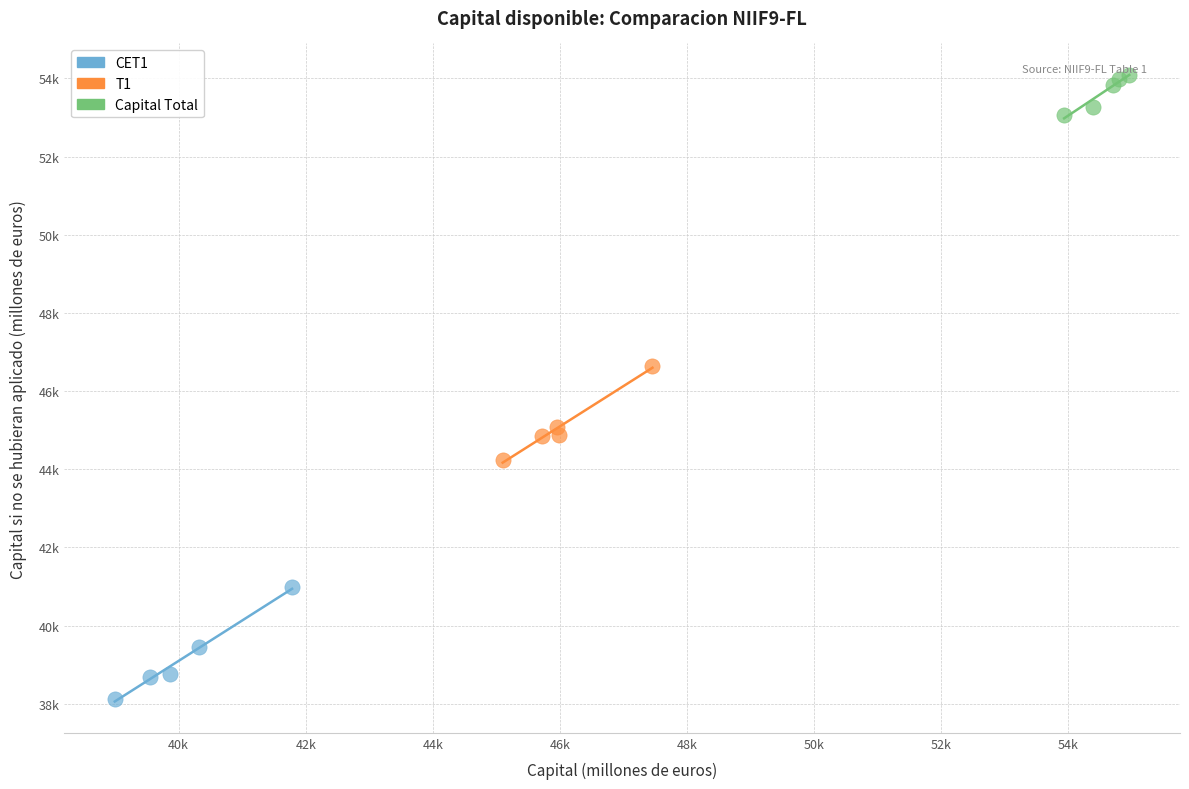

What are all the series names shown in the legend?

CET1, T1, Capital Total